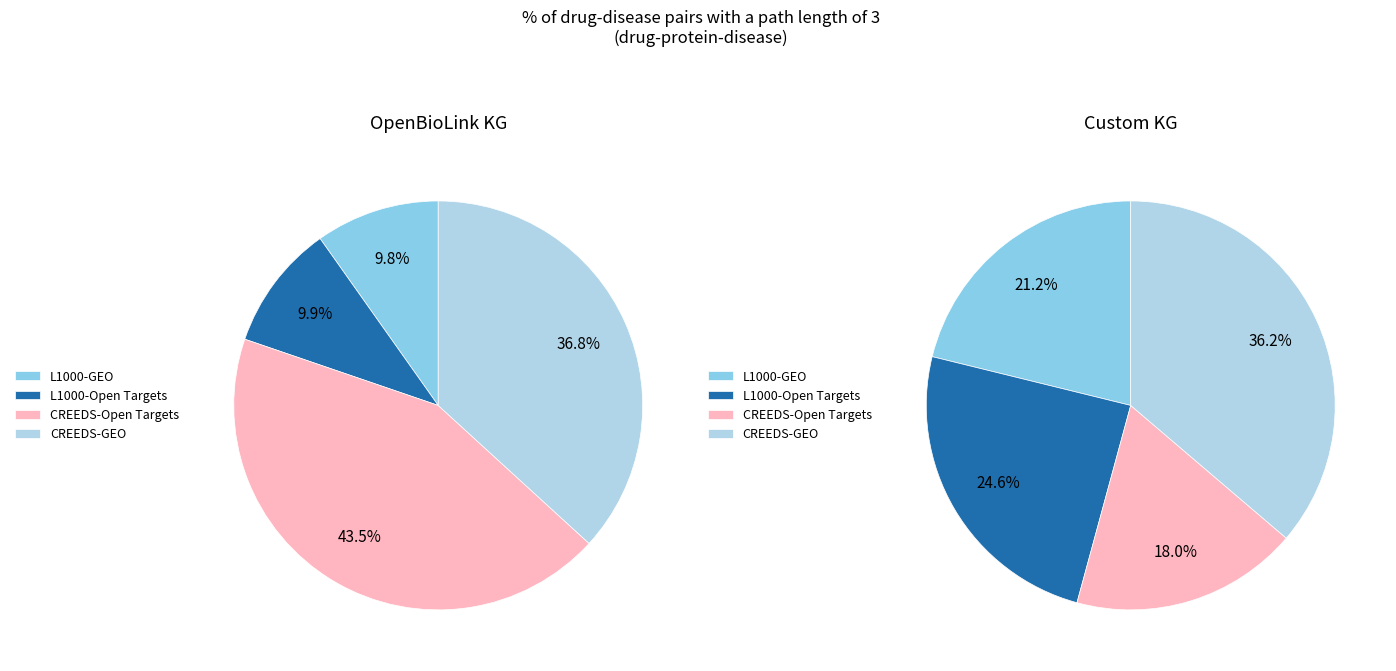

At CREEDS-Open Targets, list the series in order from smallest to largest.

Custom KG, OpenBioLink KG